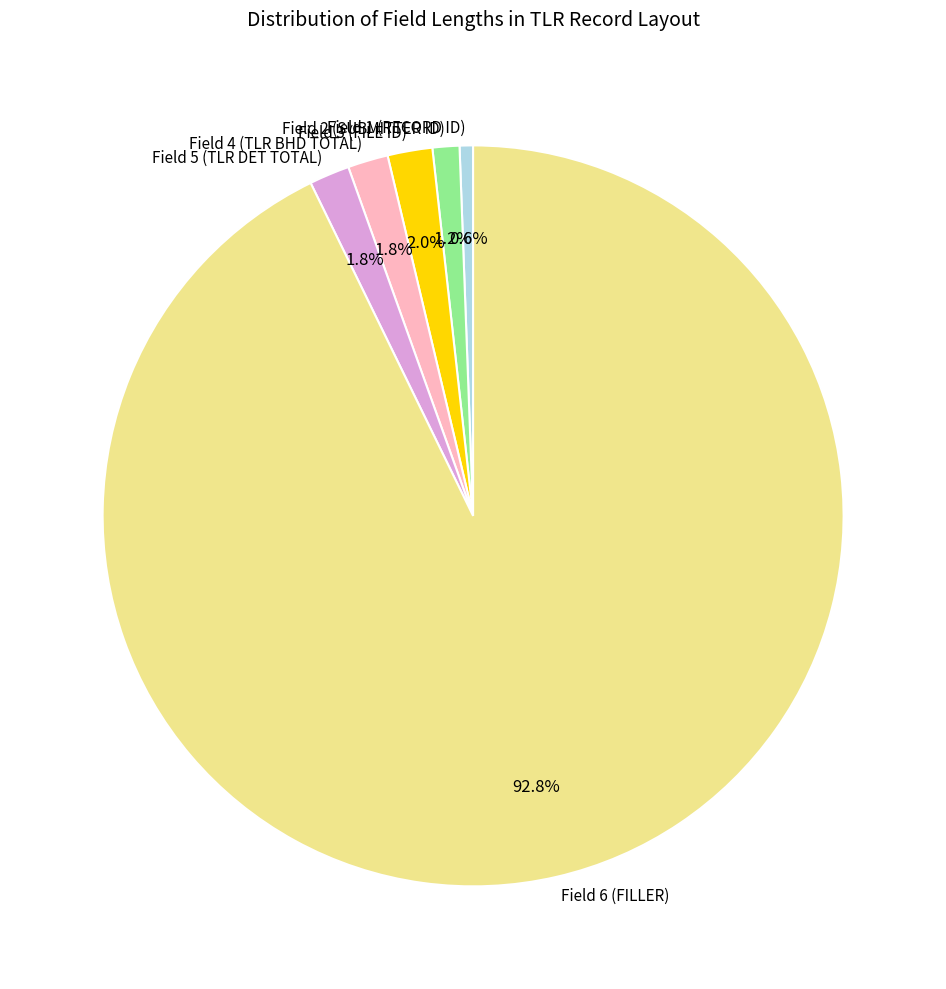

What percentage is the Field 1 (RECORD ID) slice, to the nearest percent?

1%